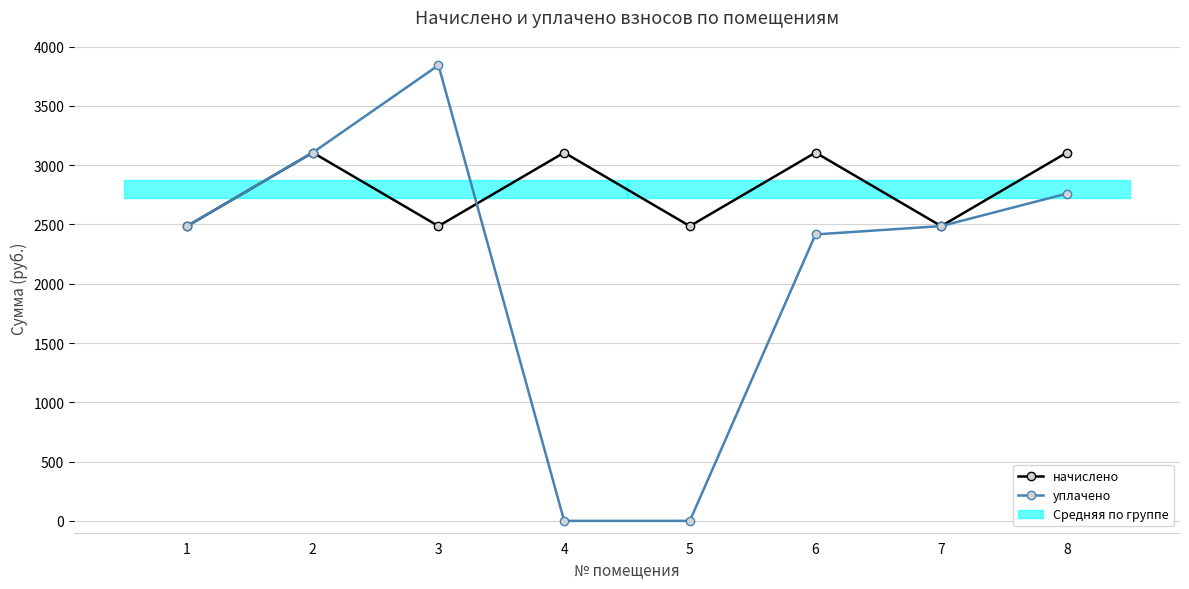

What is the approximate value of уплачено at 3?

3843.2